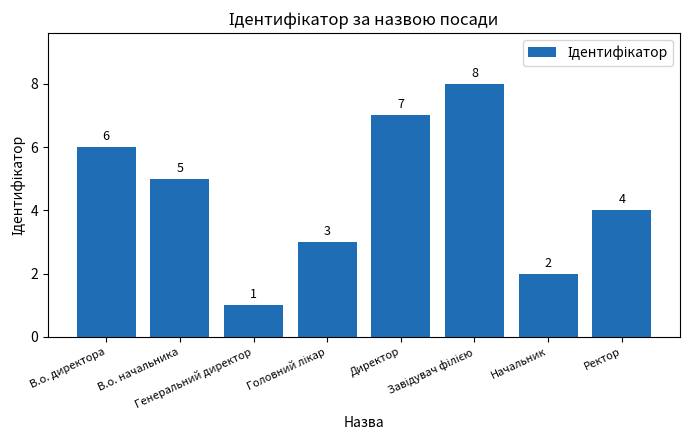

What is the value of the 1st bar from the left?

6